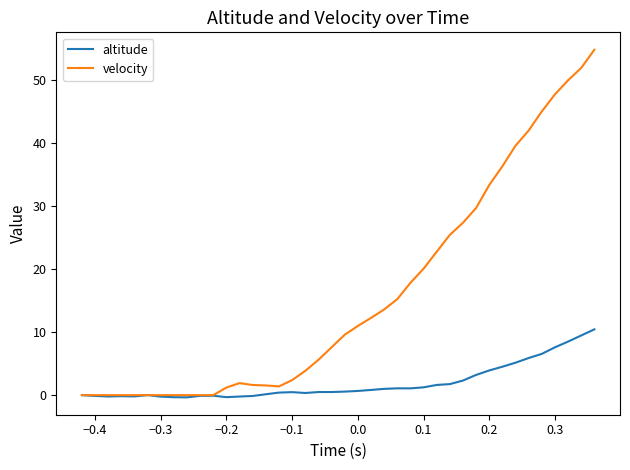

List the series in order of their peak value, highest first.

velocity, altitude